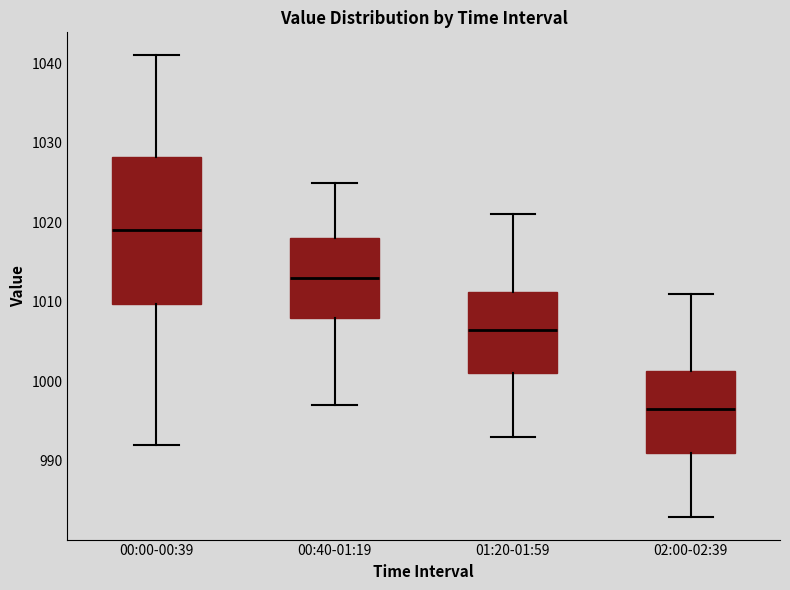

Which box's median line is the lowest?

02:00-02:39